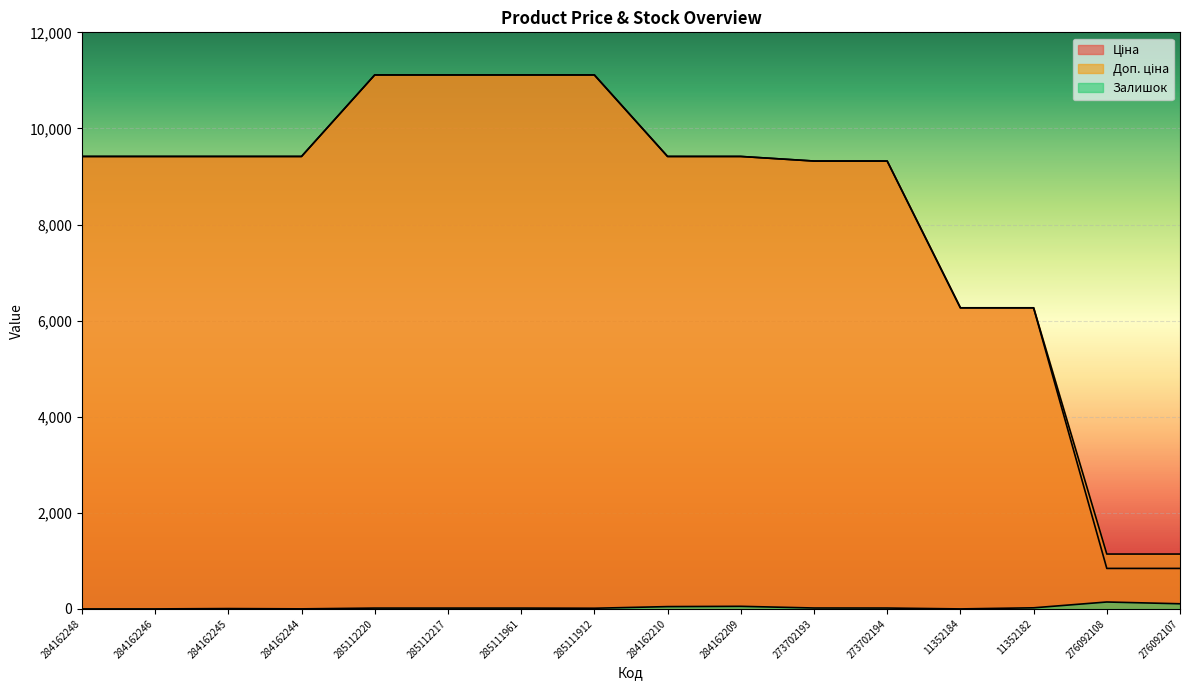

Reading right to left, extract all data points from this chart.

Ціна: 842.8	842.8	6266.7	6266.7	9321.4	9321.4	9416.9	9416.9	11113.6	11113.6	11113.6	11113.6	9416.9	9416.9	9416.9	9416.9
Доп. ціна: 1142.1	1142.1	6266.7	6266.7	9321.4	9321.4	9416.9	9416.9	11113.6	11113.6	11113.6	11113.6	9416.9	9416.9	9416.9	9416.9
Залишок: 107.0	144.0	23.0	0.0	18.0	19.0	54.0	48.0	14.0	17.0	17.0	17.0	1.0	7.0	0.0	0.0